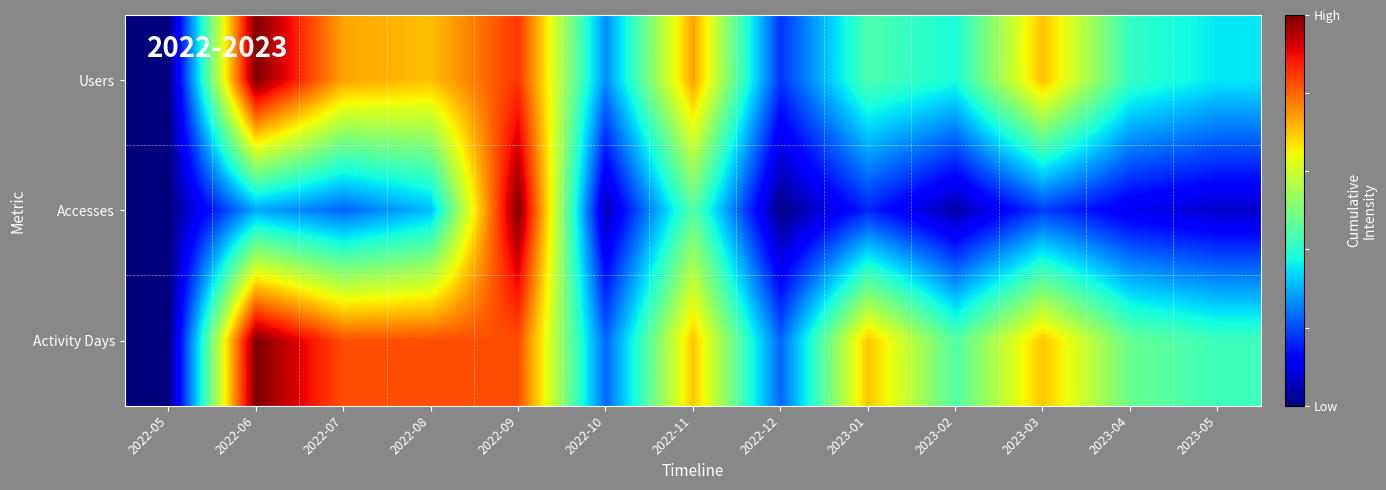

What is the spread (max minus min) of values at 2022-11?

0.3